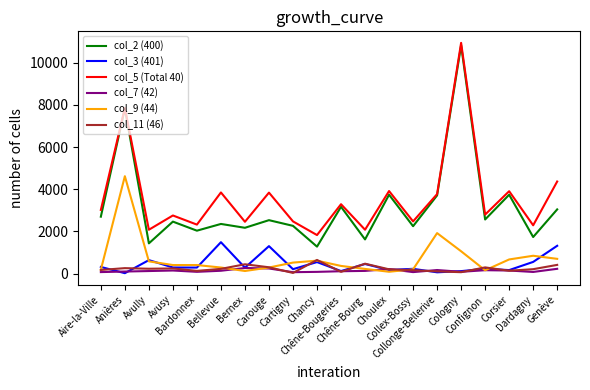

Which series has the widest spread of values?

col_2 (400)